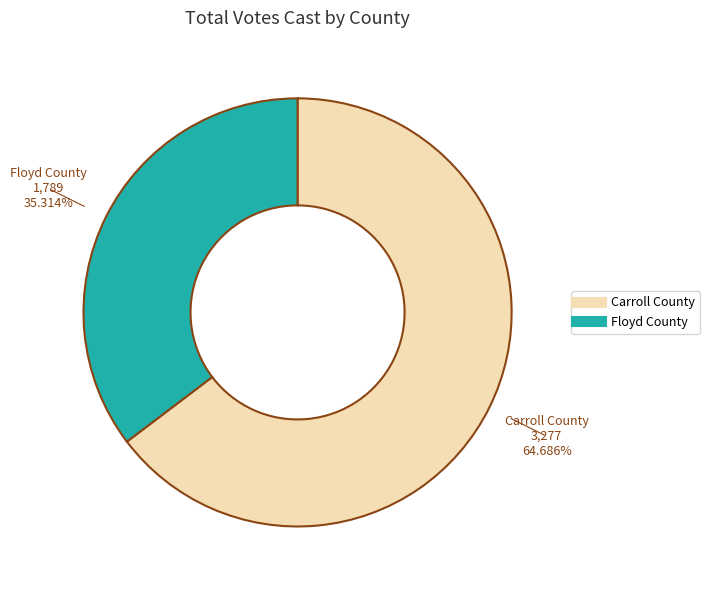

To the nearest percent, what portion does Floyd County represent?

35%